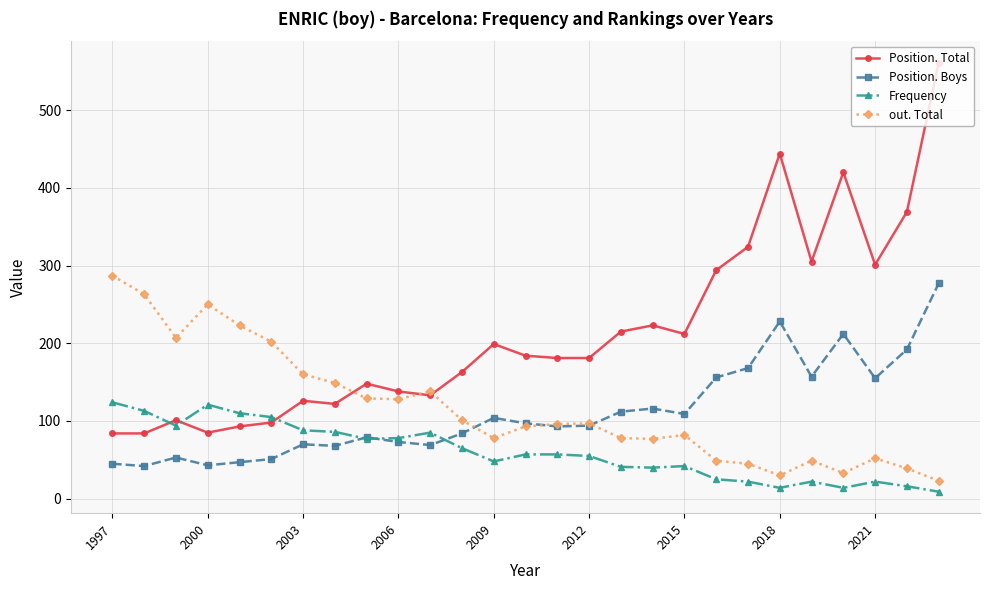

What is the average value of the Position. Total series?

214